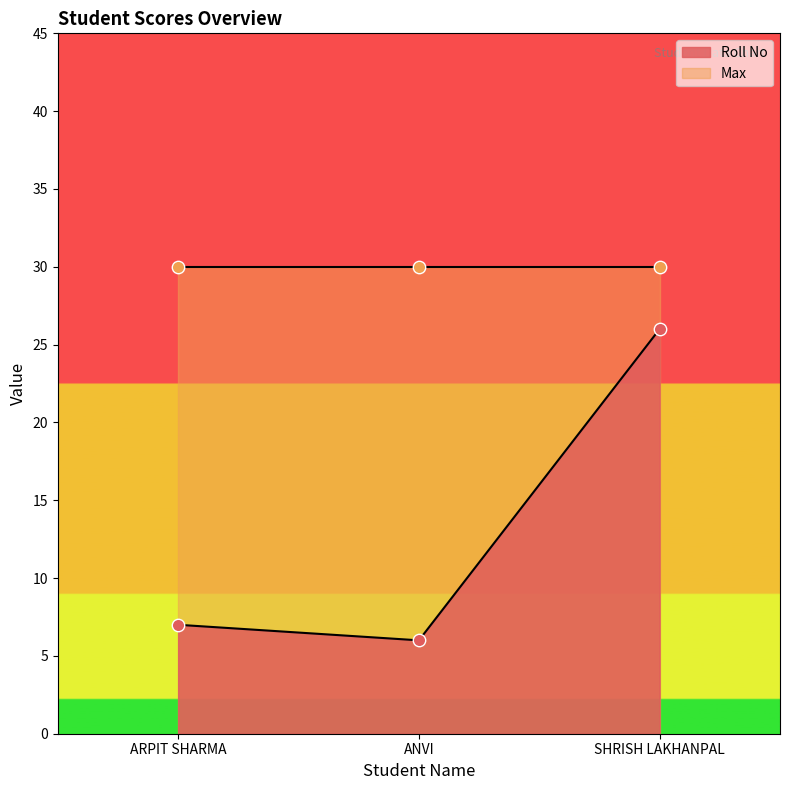

Between ANVI and ARPIT SHARMA, which is larger?

ARPIT SHARMA